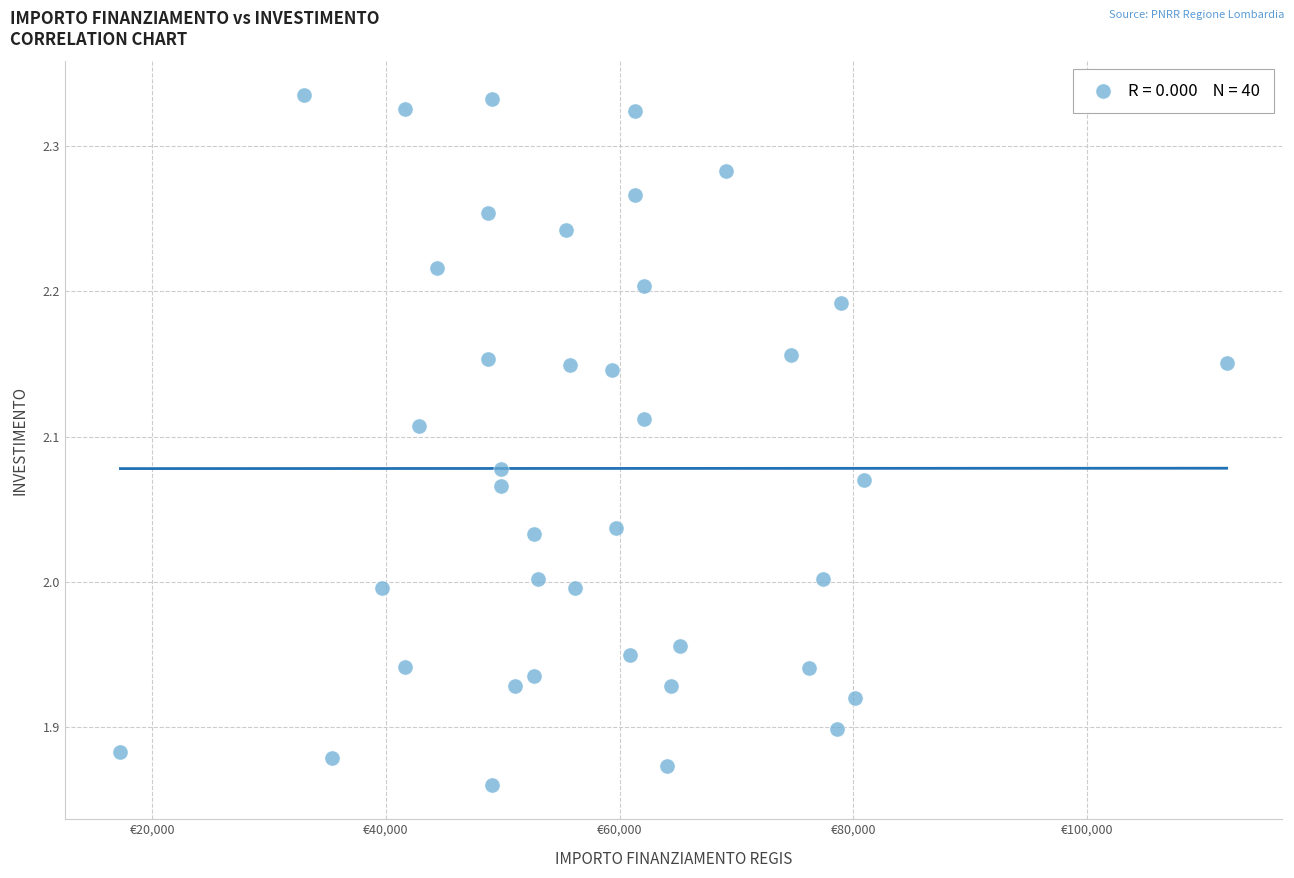

What is the range of X values (max minus min)?

94665.7